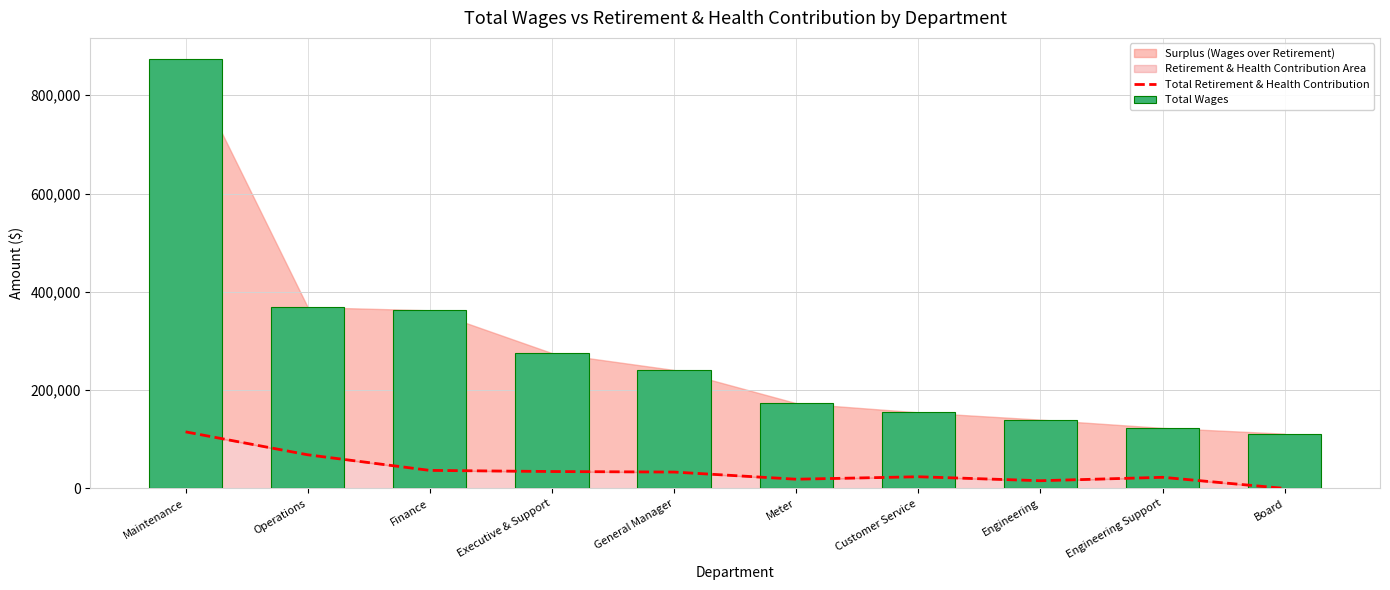

What is the label of the 2nd bar from the left?

Operations